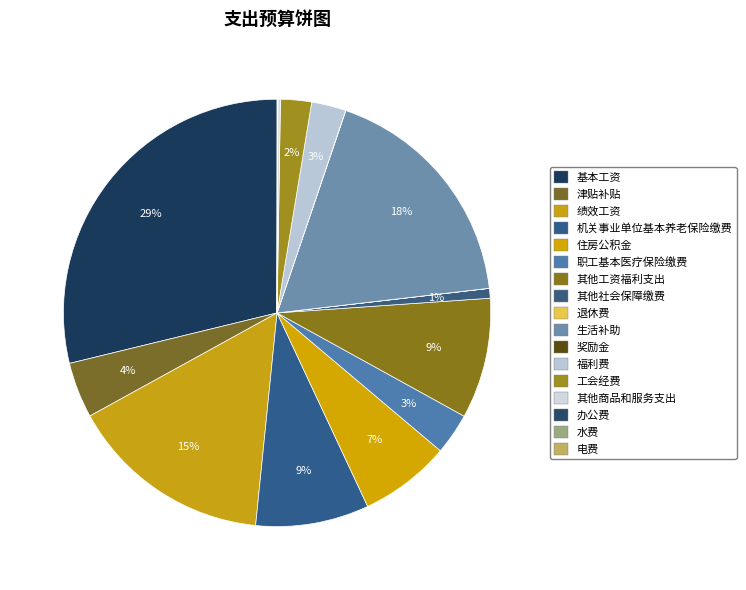

What is the change in value from 退休费 to 电费?

+1950.0